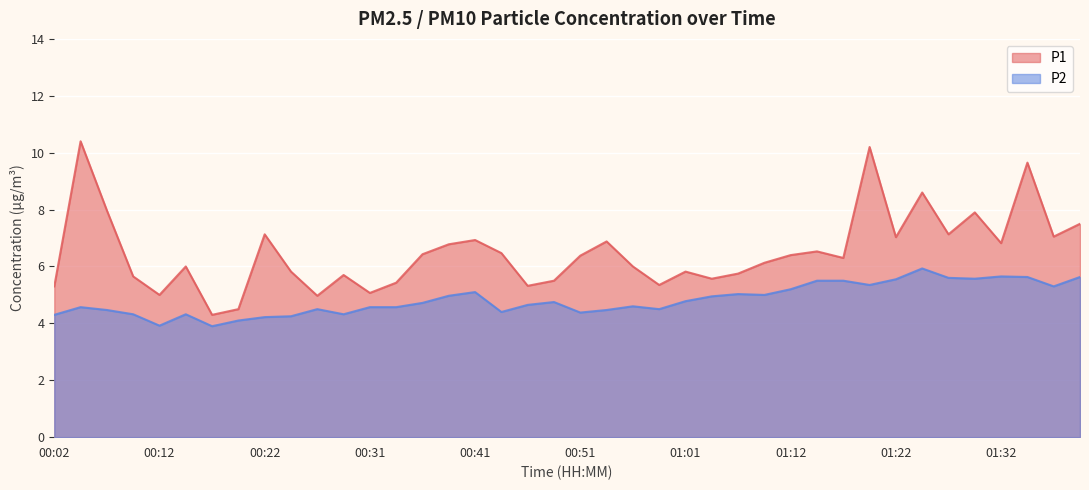

True or false: P1 and P2 intersect in this chart.

False